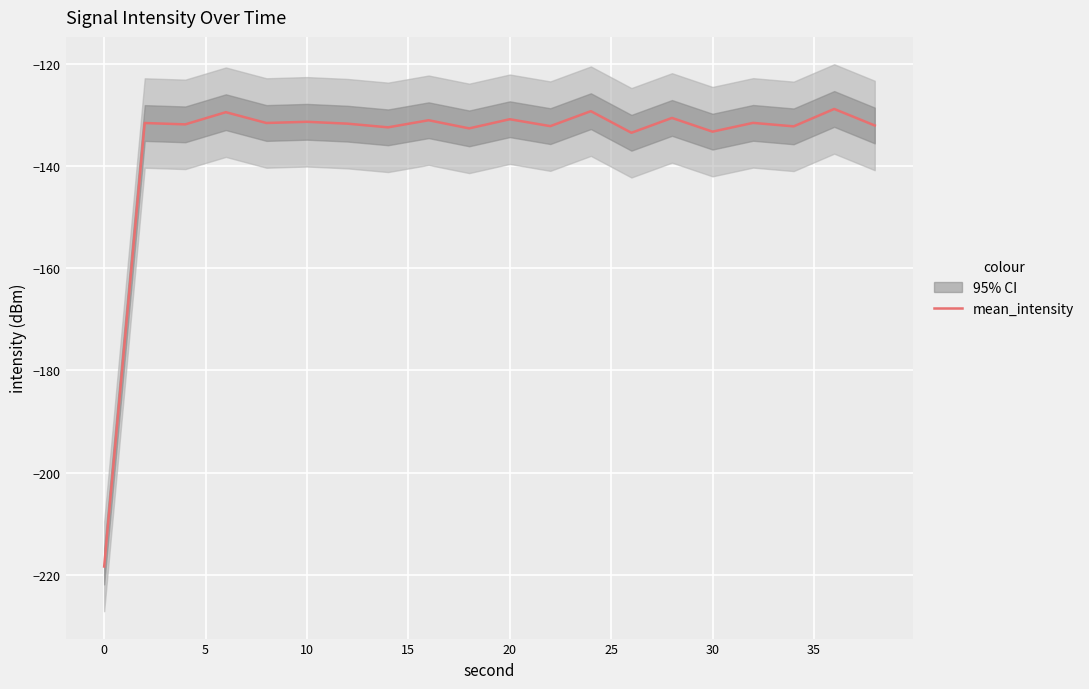

Reading left to right, what are all the values shown in this chart?

-218.4	-131.6	-131.9	-129.5	-131.6	-131.4	-131.7	-132.4	-131.1	-132.6	-130.9	-132.2	-129.3	-133.5	-130.6	-133.3	-131.6	-132.2	-128.8	-132.1